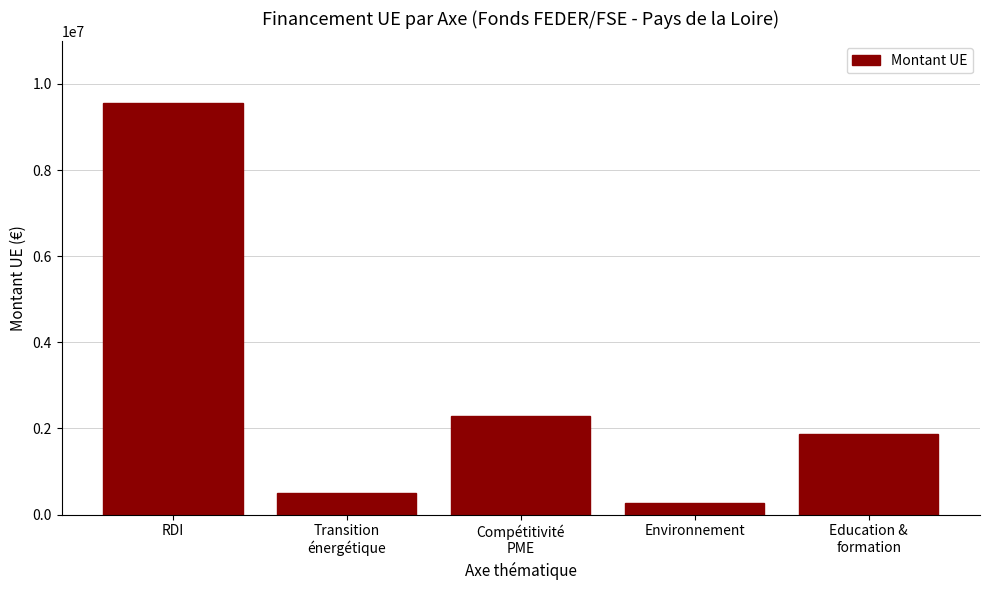

Reading left to right, extract all data points from this chart.

RDI=9553609.1	Transition
énergétique=497015.3	Compétitivité
PME=2293119.3	Environnement=279359.7	Education &
formation=1872414.0